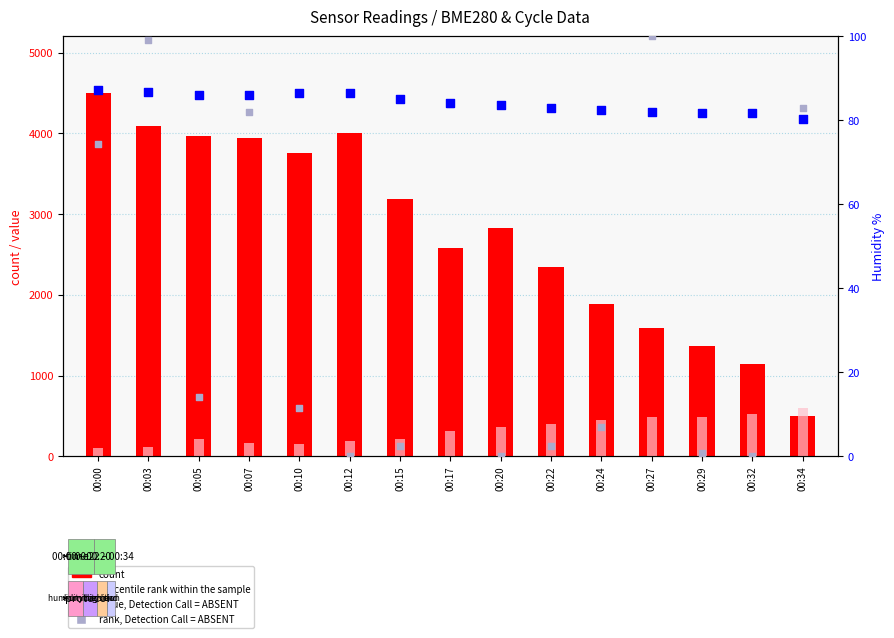

Which series has the largest Y range (max minus min)?

count